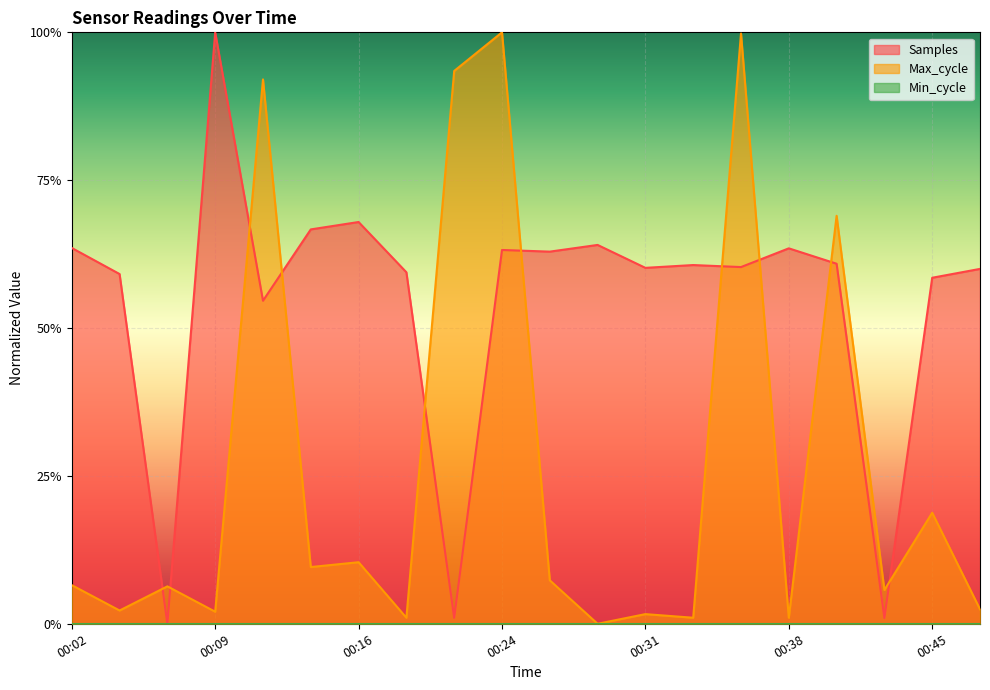

How many data points in Max_cycle are above 0?

19